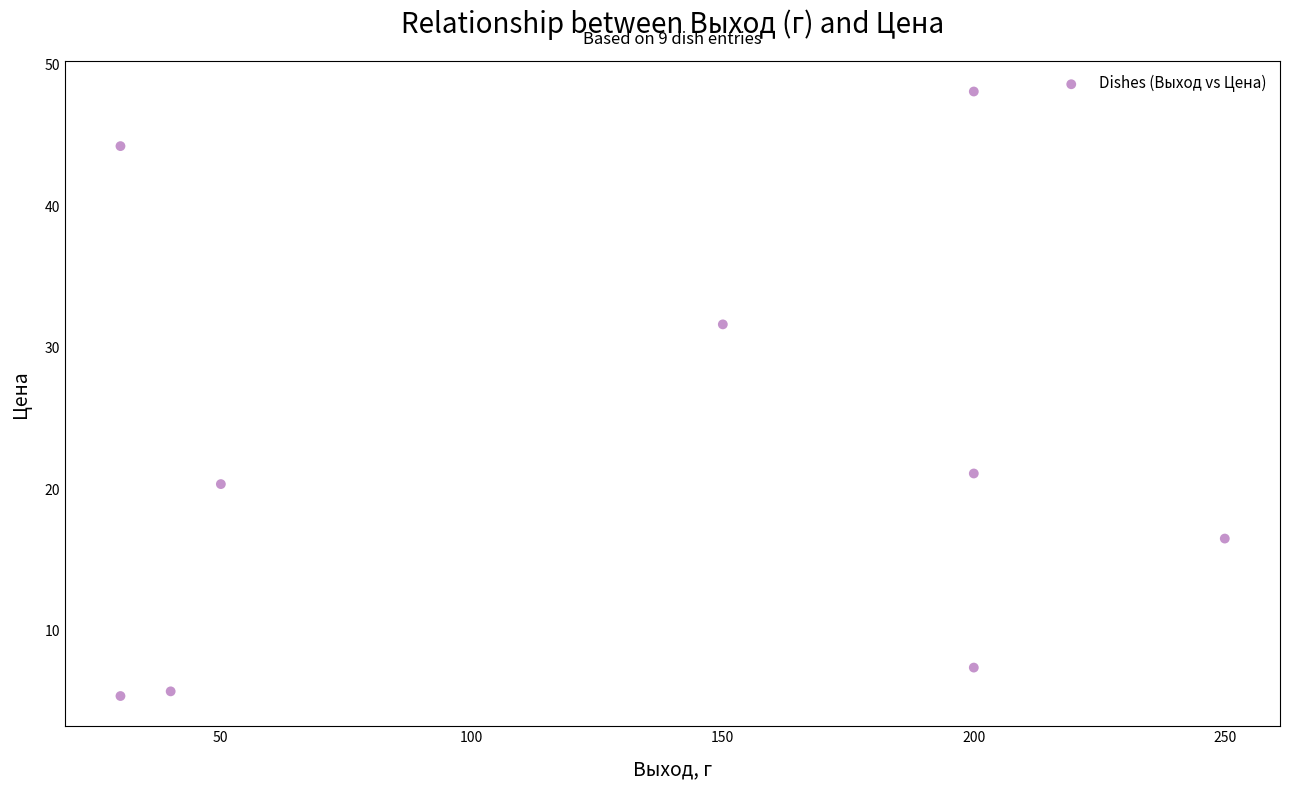

What Y value in the scatter plot is closest to 26?

21.1